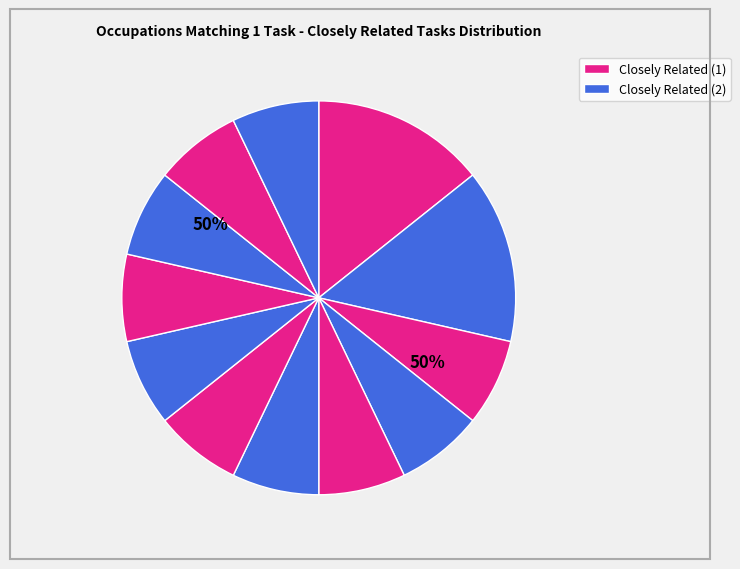

How many slices are in this pie chart?

12